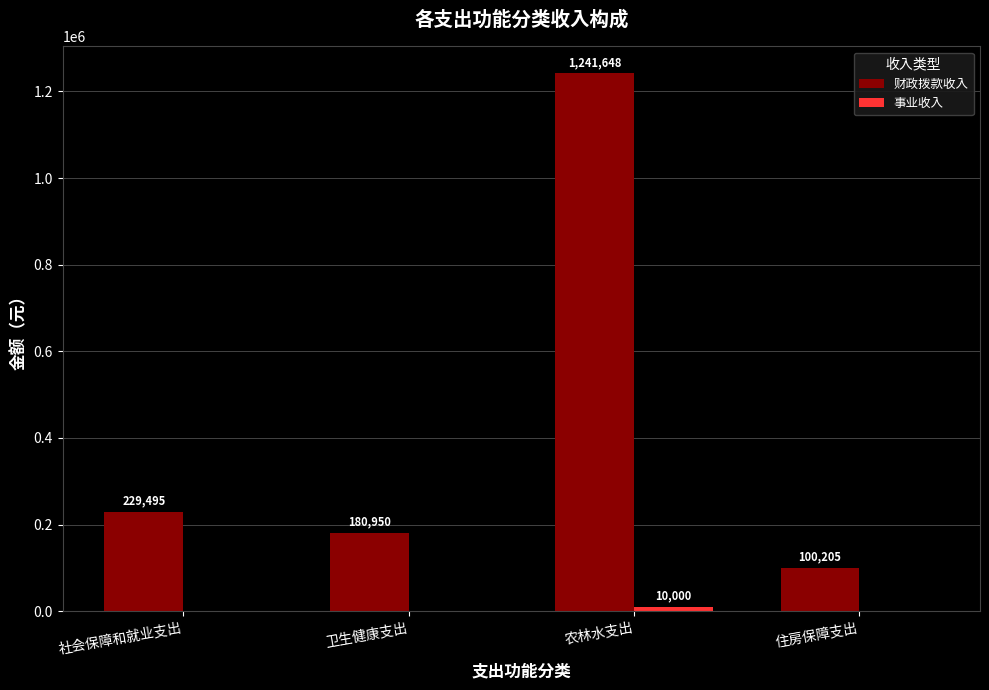

At which label does 财政拨款收入 reach its peak?

农林水支出